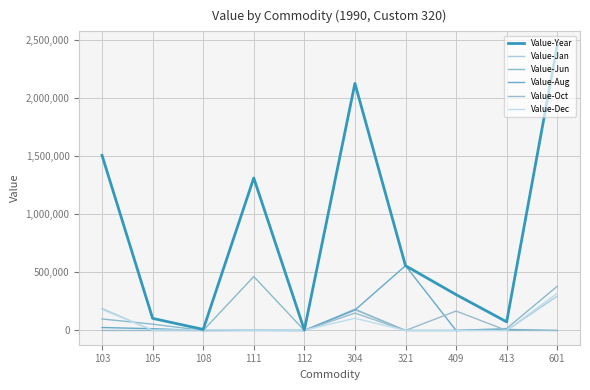

True or false: Value-Aug has a value of 0 at 108.

True